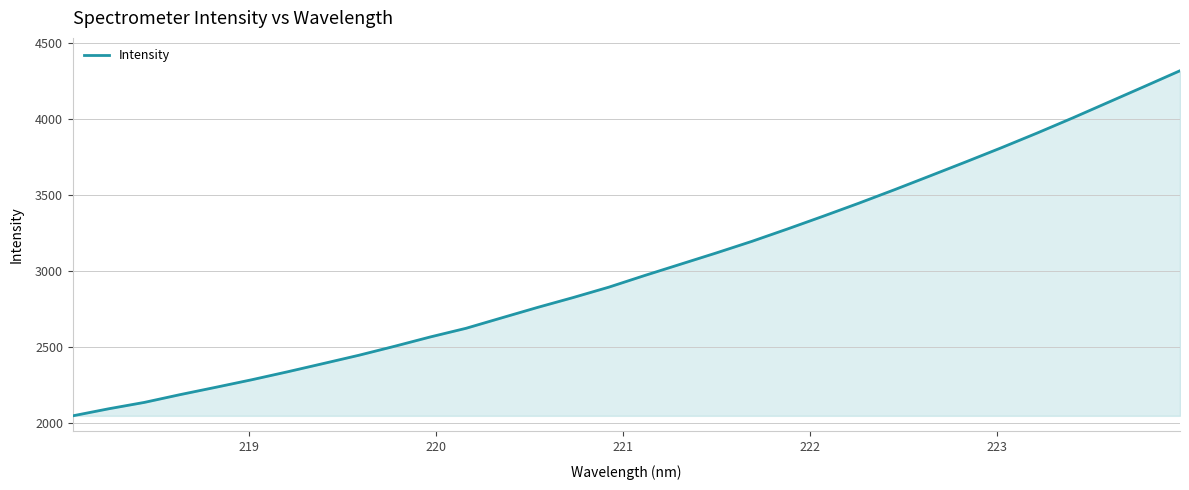

What is the minimum value shown in the chart?

2049.7